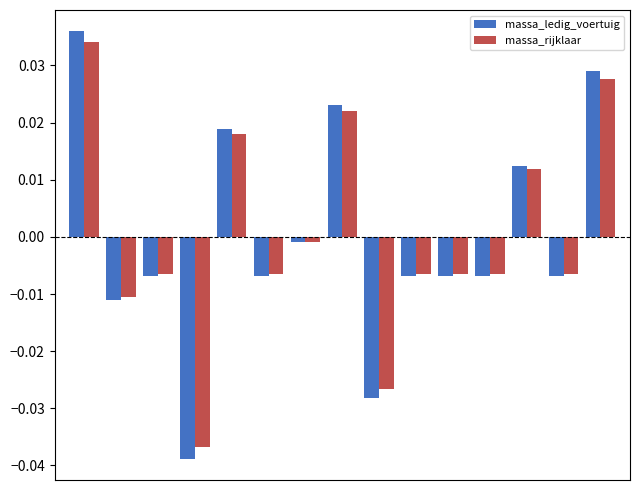

At how many categories does at least one series exceed 0?

5